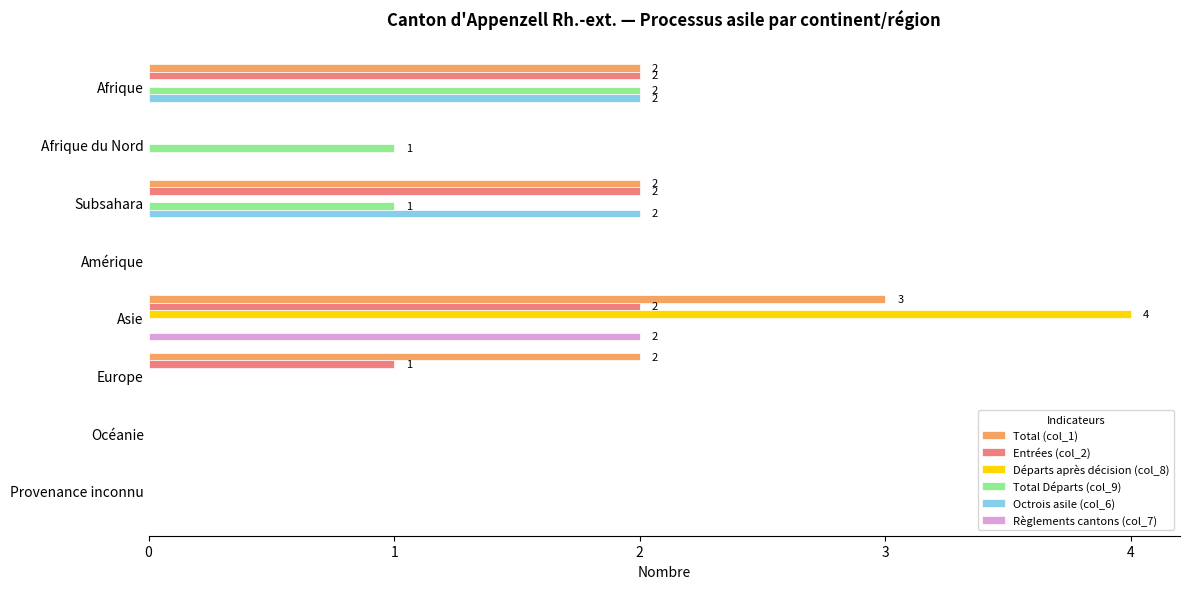

Which series changed the most between Europe and Provenance inconnu?

Total (col_1)